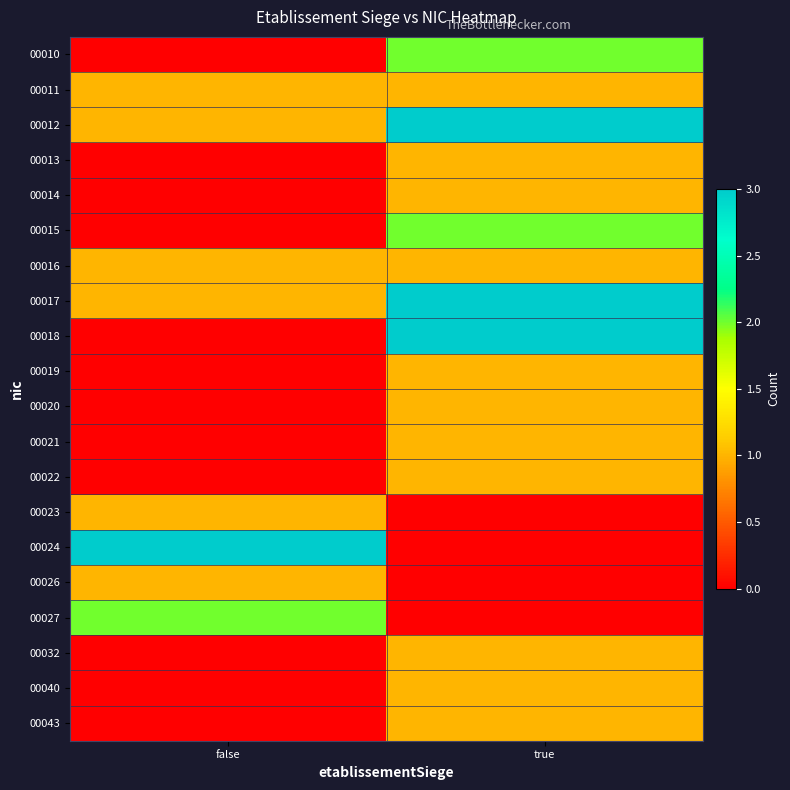

Which has a higher value, false or true?

true